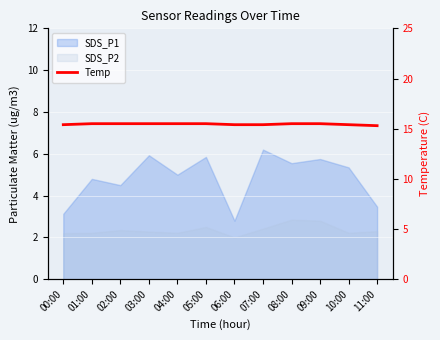

Reading right to left, extract all data points from this chart.

15.3	15.4	15.5	15.5	15.4	15.4	15.5	15.5	15.5	15.5	15.5	15.4